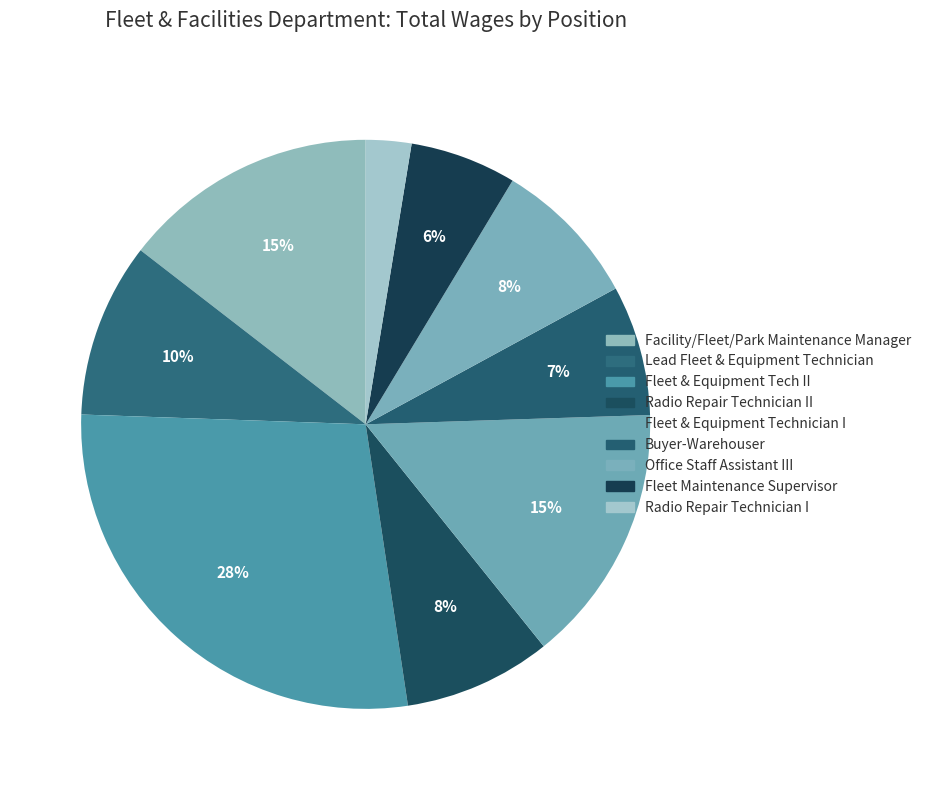

Which slice is the largest?

Fleet & Equipment Tech II